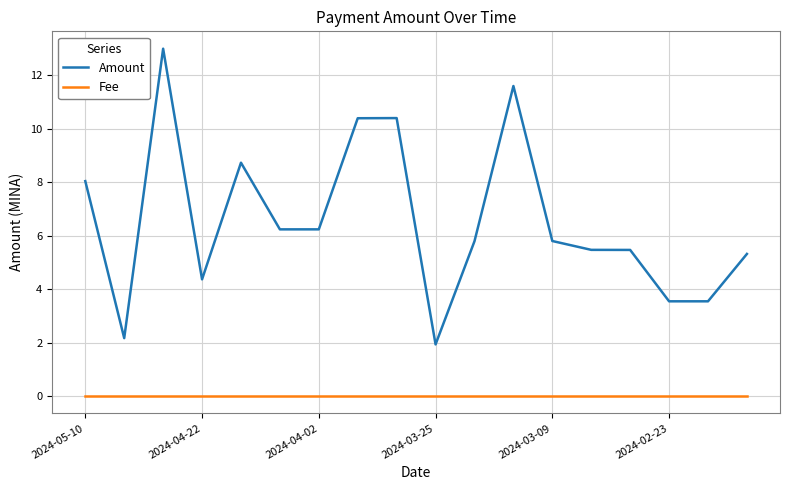

Which series has the largest total across all categories?

Amount